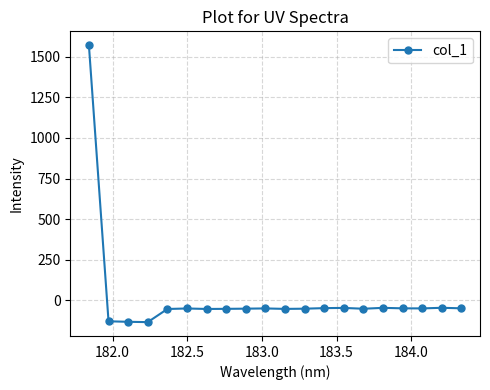

What is the value of the 8th point from the left?

-52.7